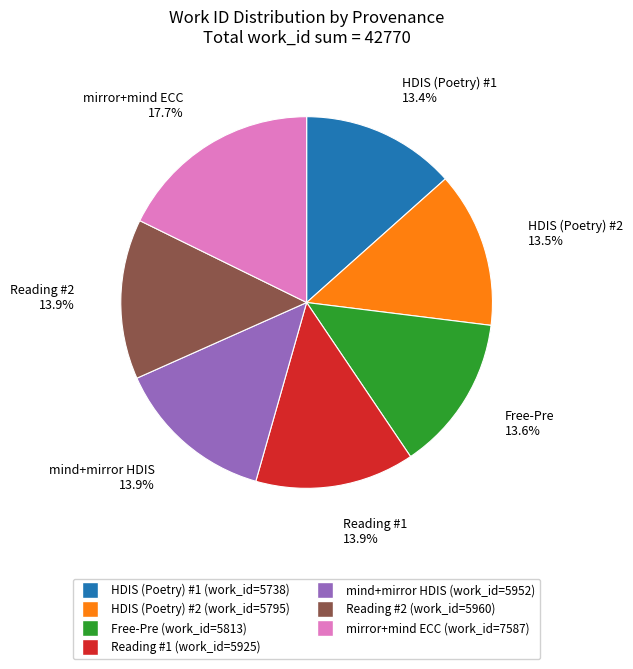

Is there a majority slice in this chart?

No